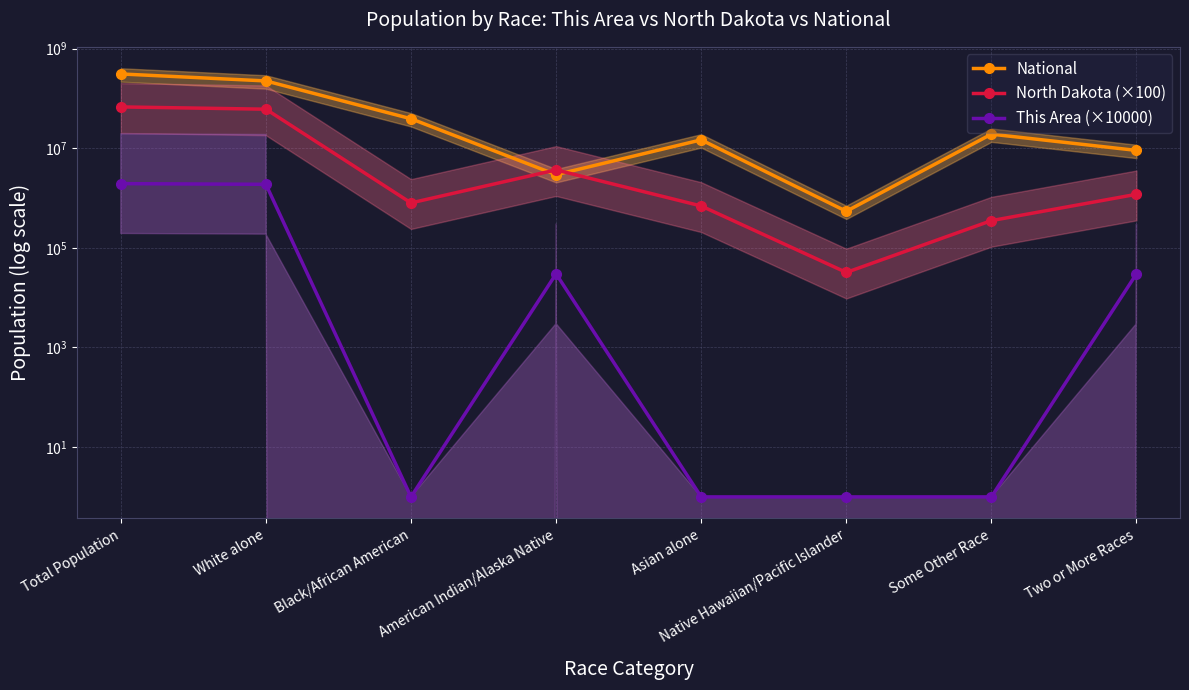

The value of North Dakota (×100) at American Indian/Alaska Native is 3659100. True or false?

True